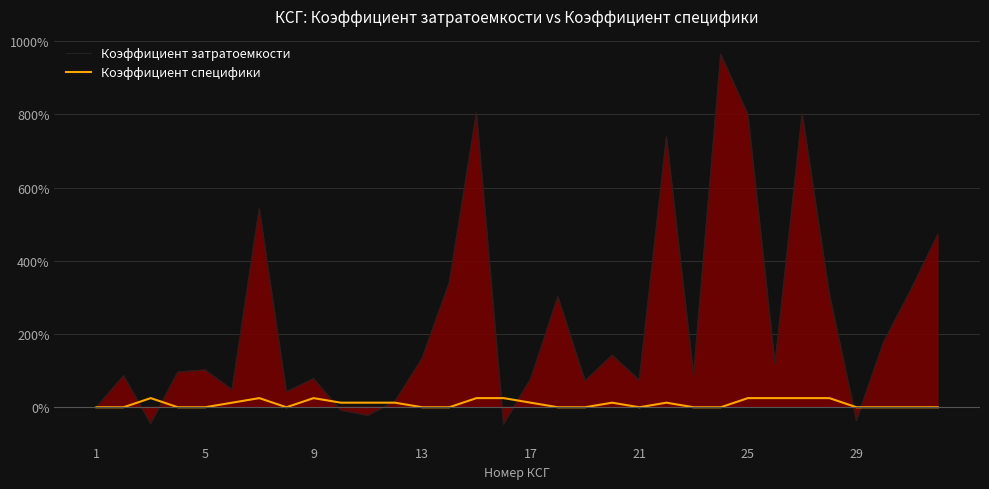

The value of Коэффициент затратоемкости at 13 is 209.6. True or false?

False